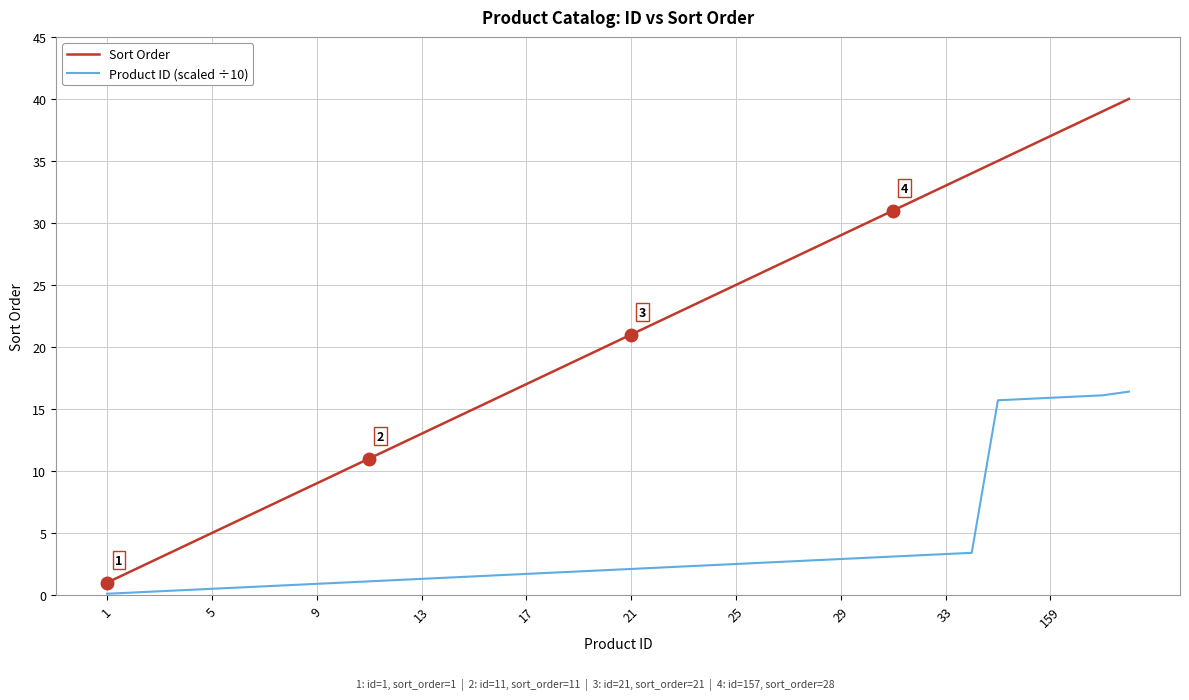

Which series has the largest range (max minus min)?

Sort Order